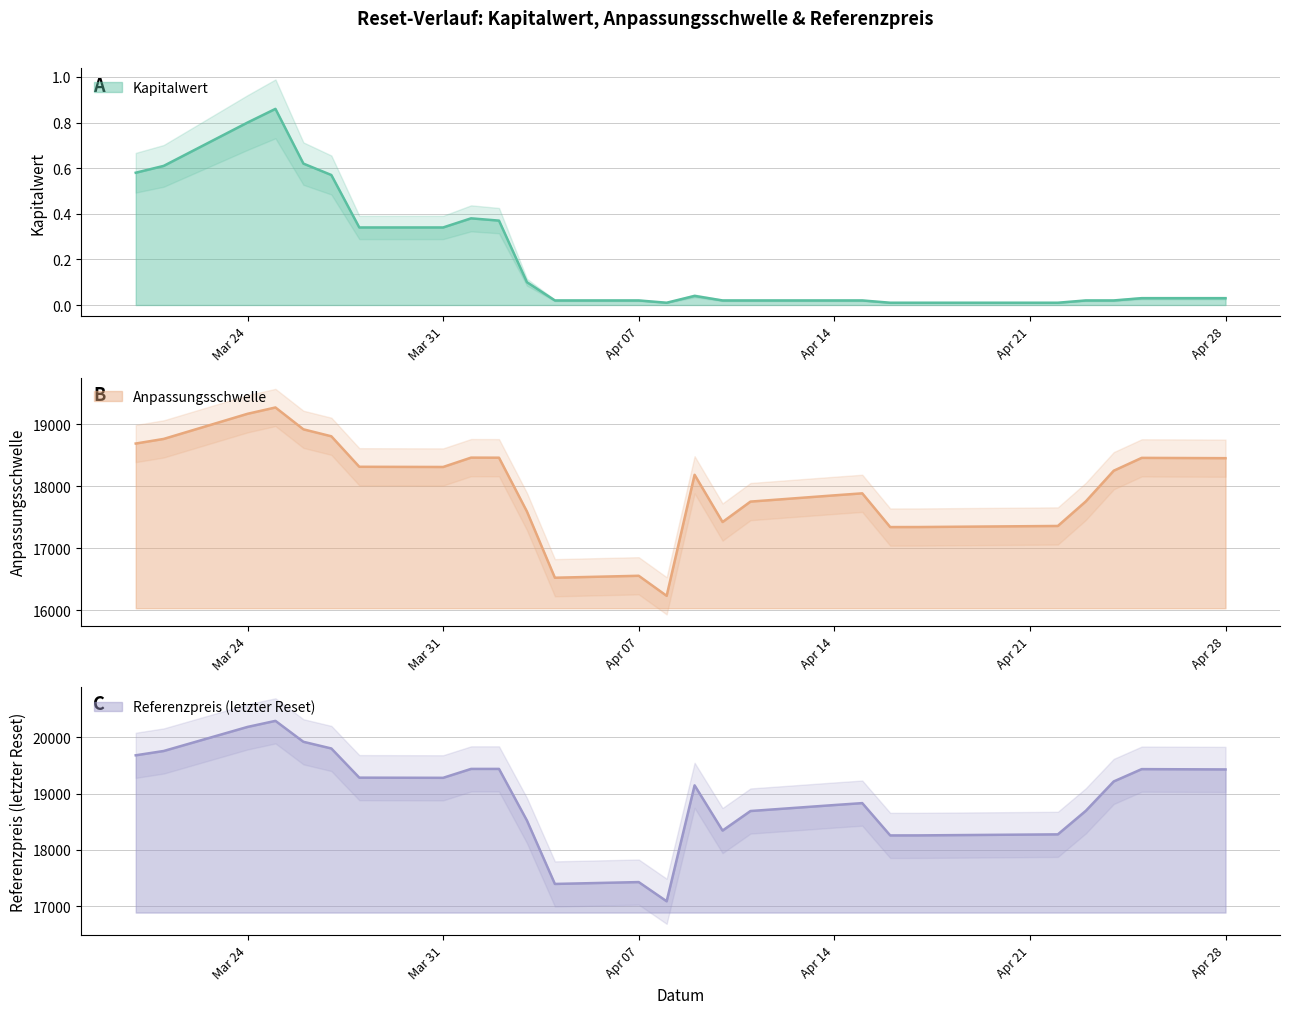

True or false: Anpassungsschwelle and Kapitalwert intersect in this chart.

False